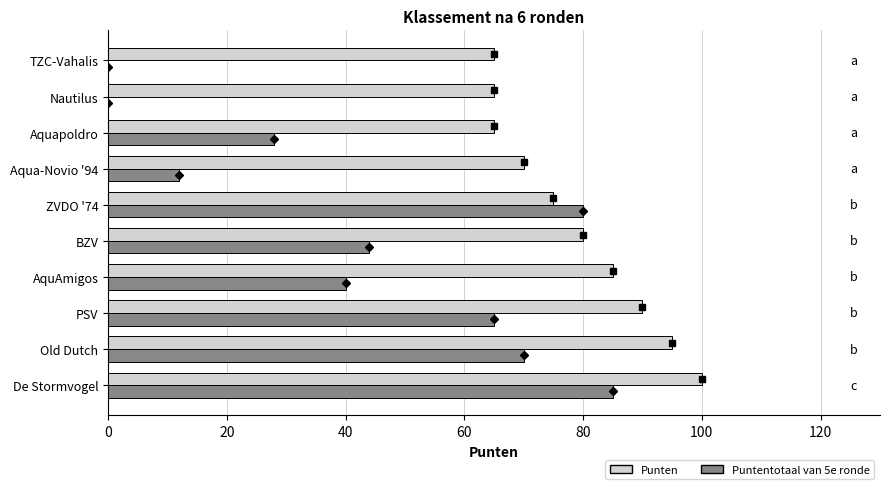

What is the highest value of the Punten series?

100.0